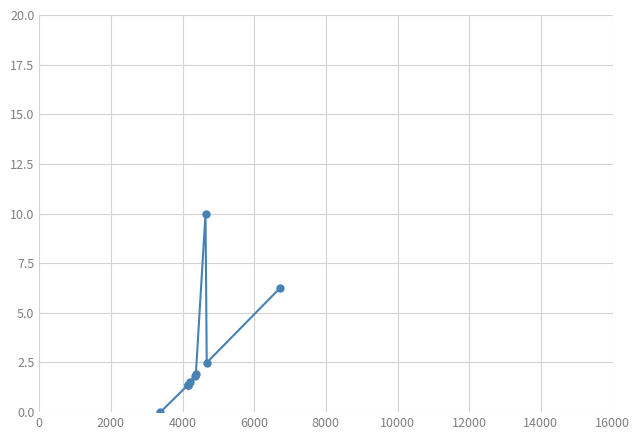

True or false: the data shows 2.6 at 12000.

False